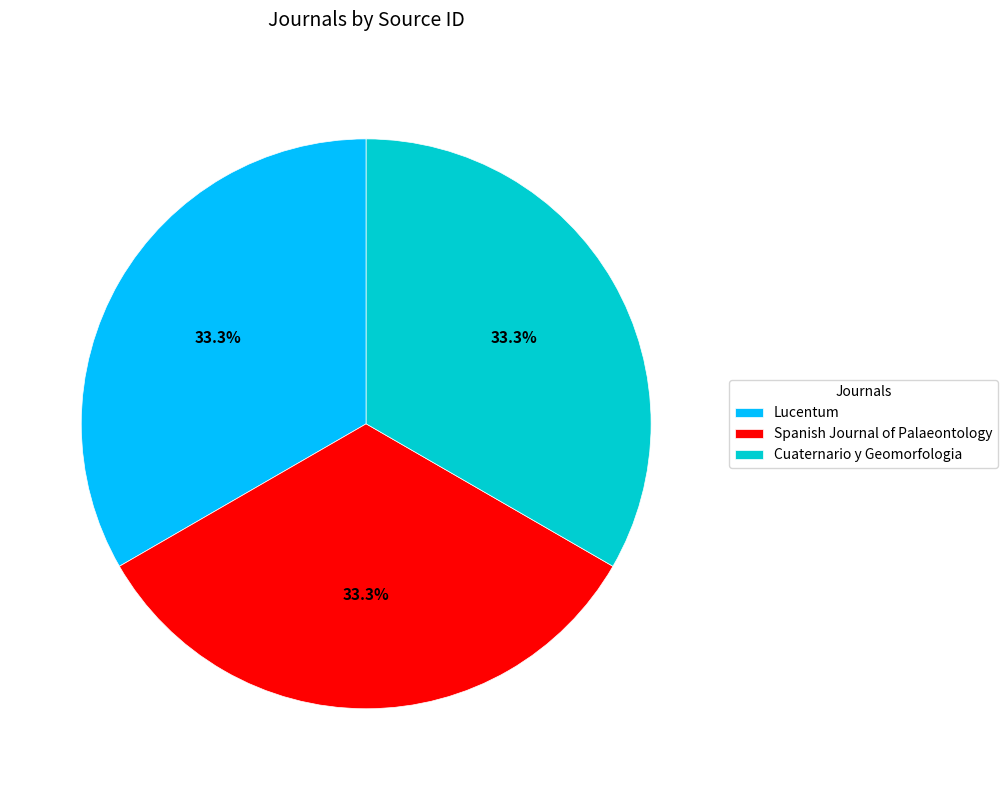

Is it true that Cuaternario y Geomorfologia is 42% of the pie?

False